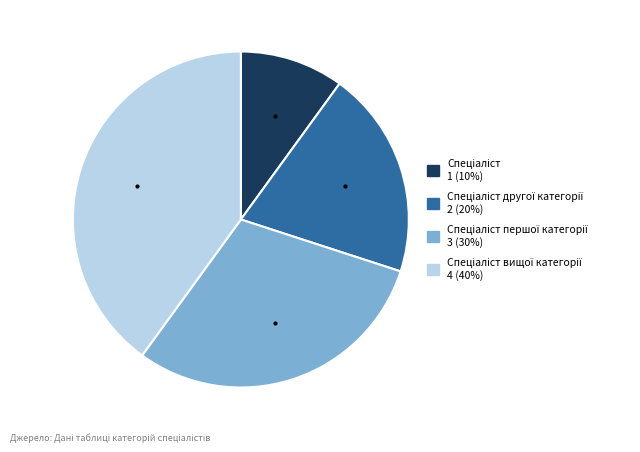

Is there any slice that represents more than half of the pie?

No